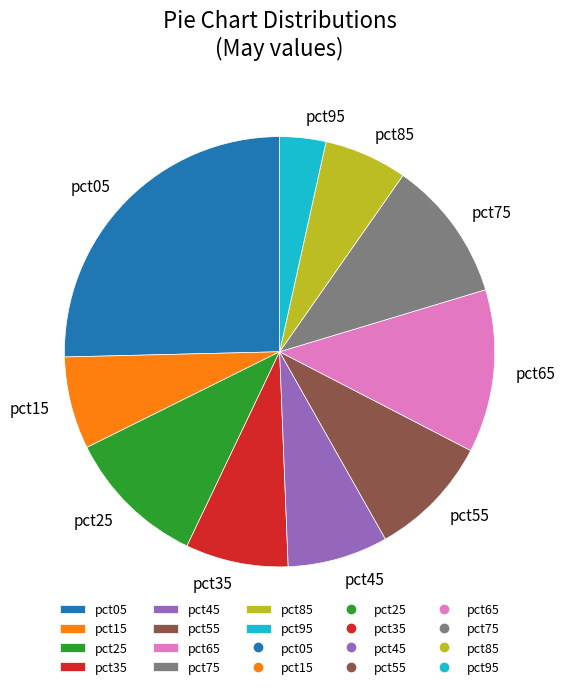

Do pct45 and pct95 together represent more than half of the pie?

No